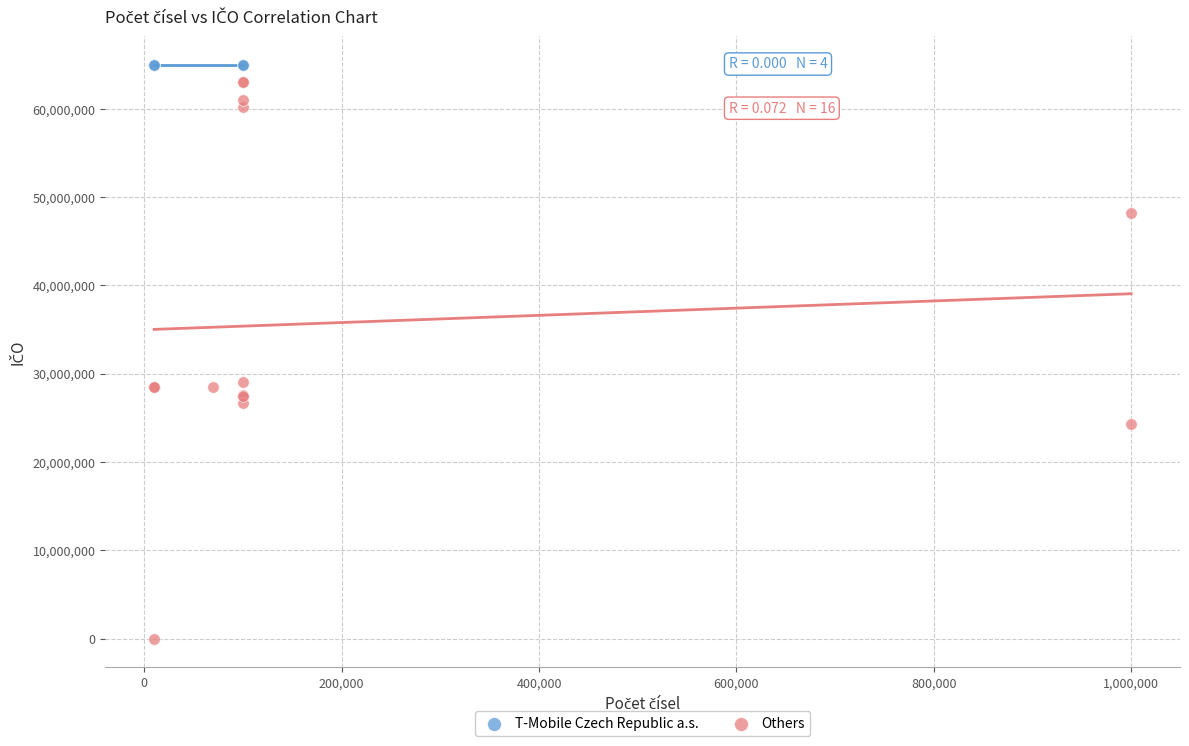

Which series reaches the minimum Y coordinate?

Others